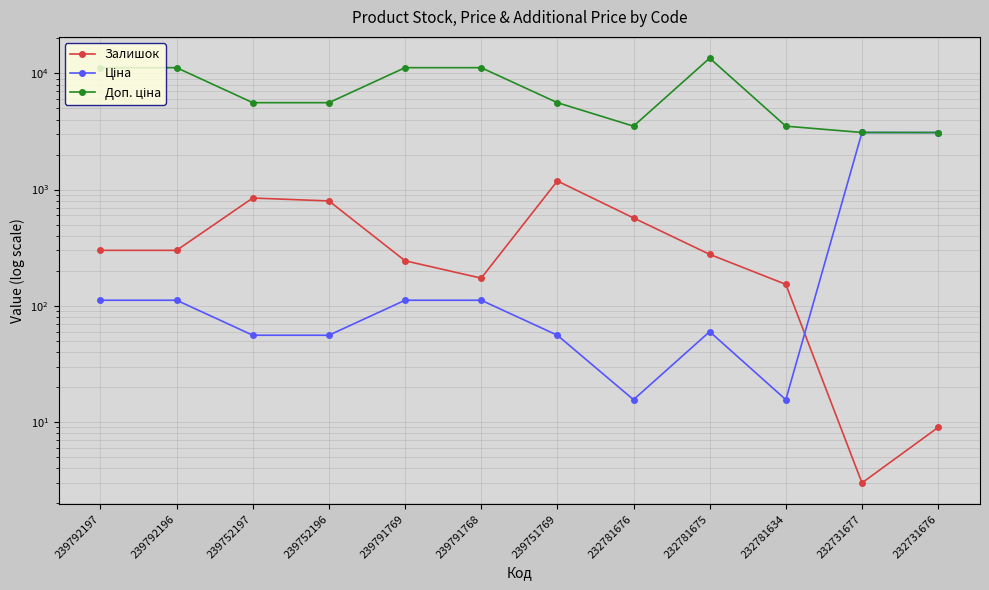

What is the difference between the Доп. ціна values at 239791768 and 232731676?

8078.0